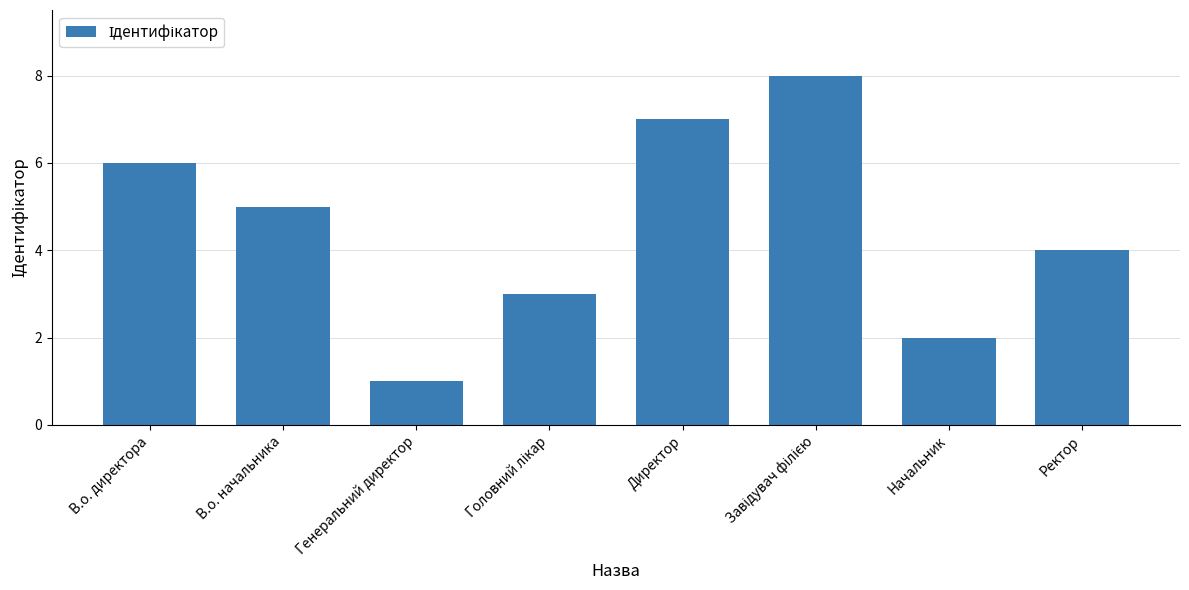

Does the chart contain stacked bars?

No